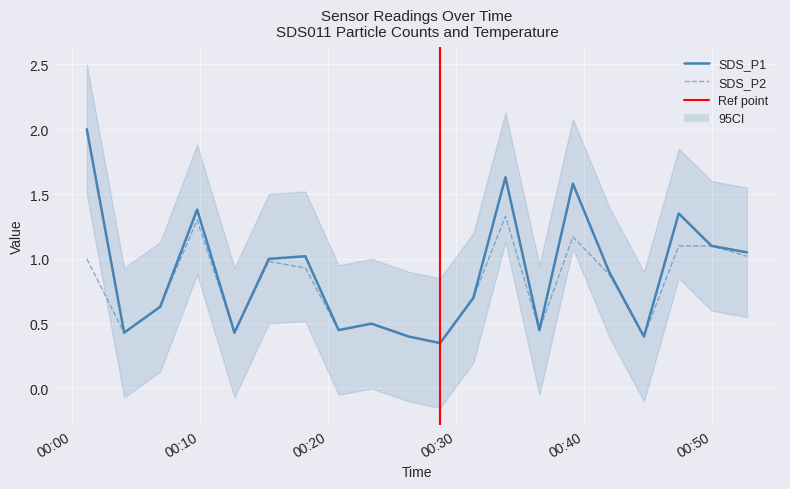

Where is the first local minimum for SDS_P1?

2021/01/04 00:04:05